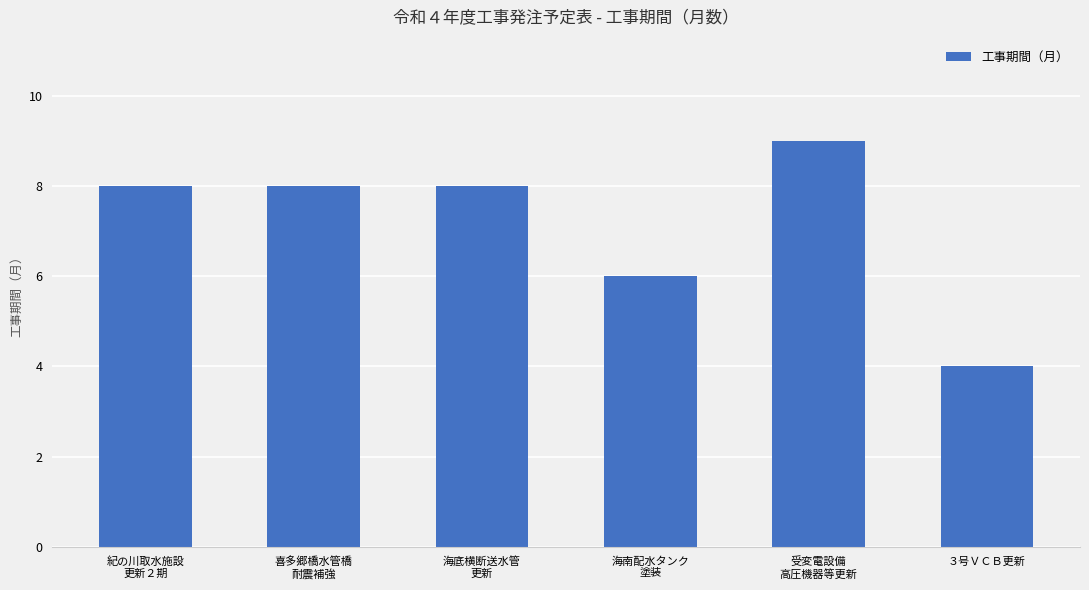

What is the value of the 2nd bar from the left?

8